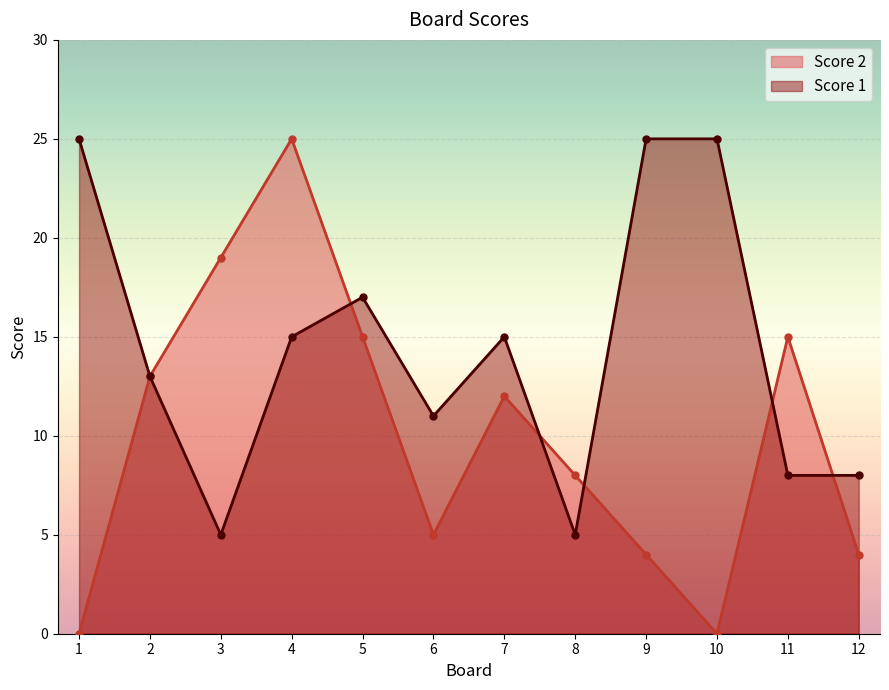

At which label is Score 1 closest to 15?

4